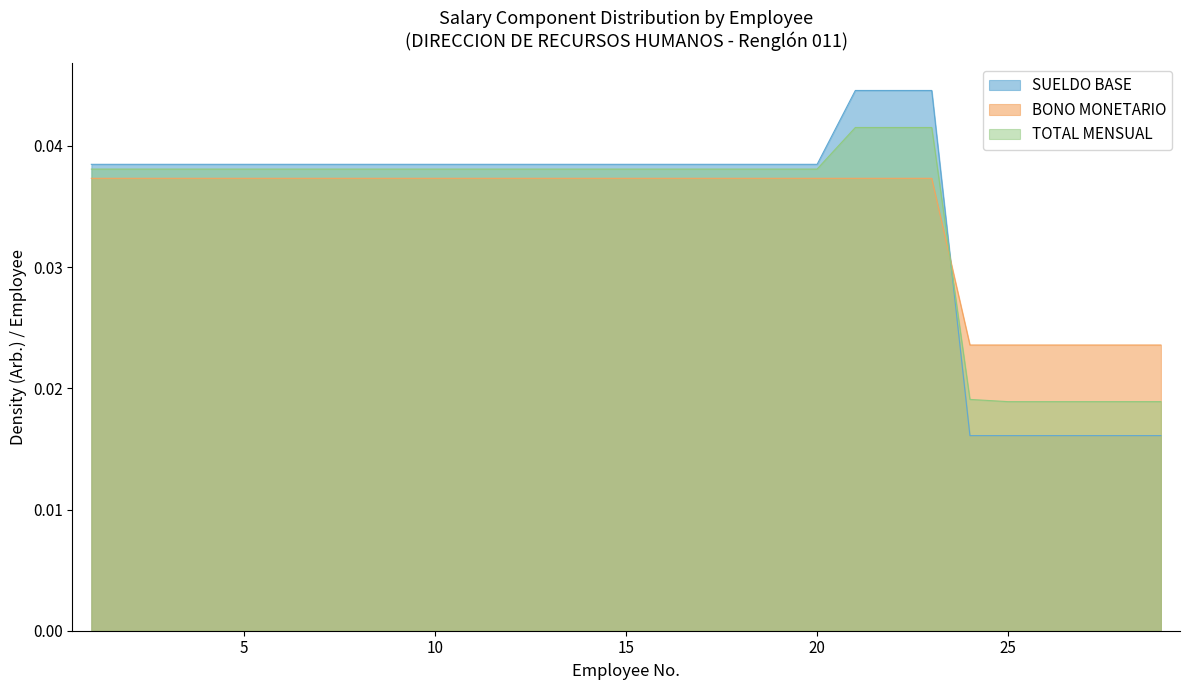

How many lines are shown in the chart?

3